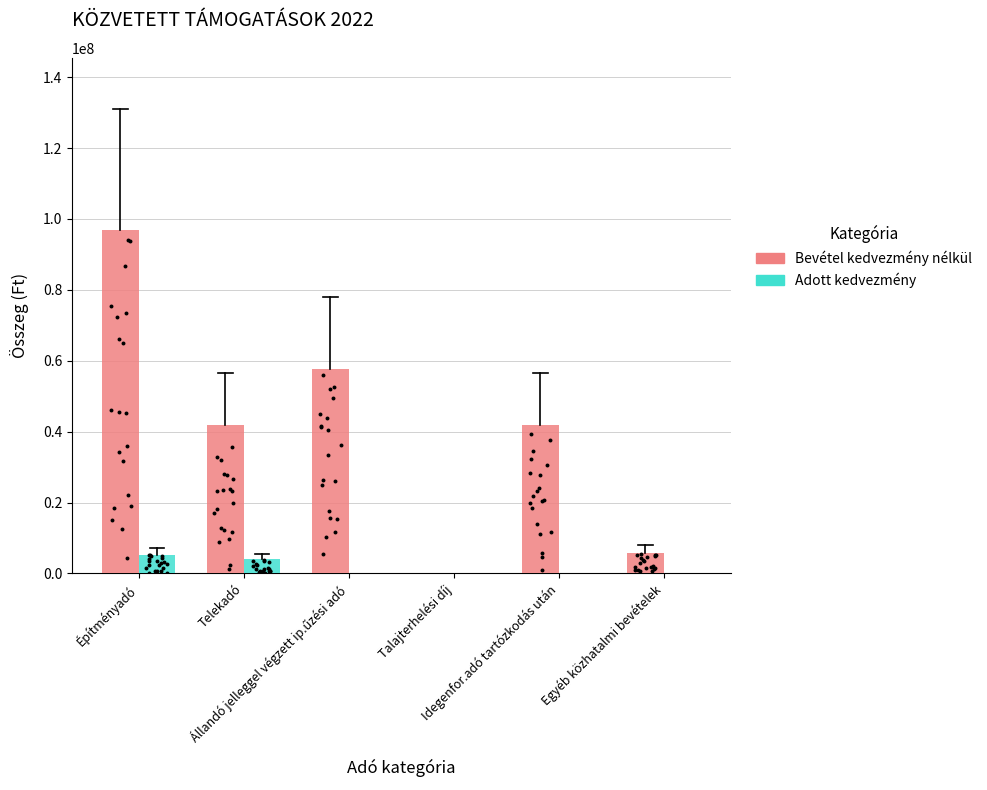

Which series contains the lowest Y value?

Bevétel kedvezmény nélkül